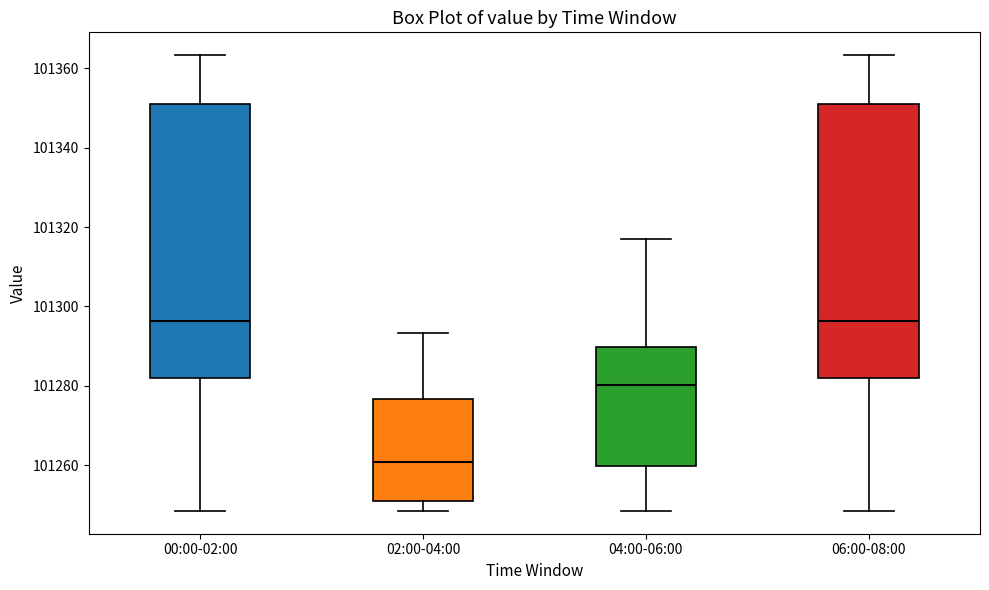

Reading left to right, read every box against the y-axis: the position of its median line, the range the box covers, and the ends of its whiskers. The values are not printed on the chart, so give them approximately, as read against the axis.

00:00-02:00: median 101296, box 101282 to 101352, whiskers 101248 to 101364
02:00-04:00: median 101260, box 101252 to 101276, whiskers 101248 to 101294
04:00-06:00: median 101280, box 101260 to 101290, whiskers 101248 to 101318
06:00-08:00: median 101296, box 101282 to 101352, whiskers 101248 to 101364